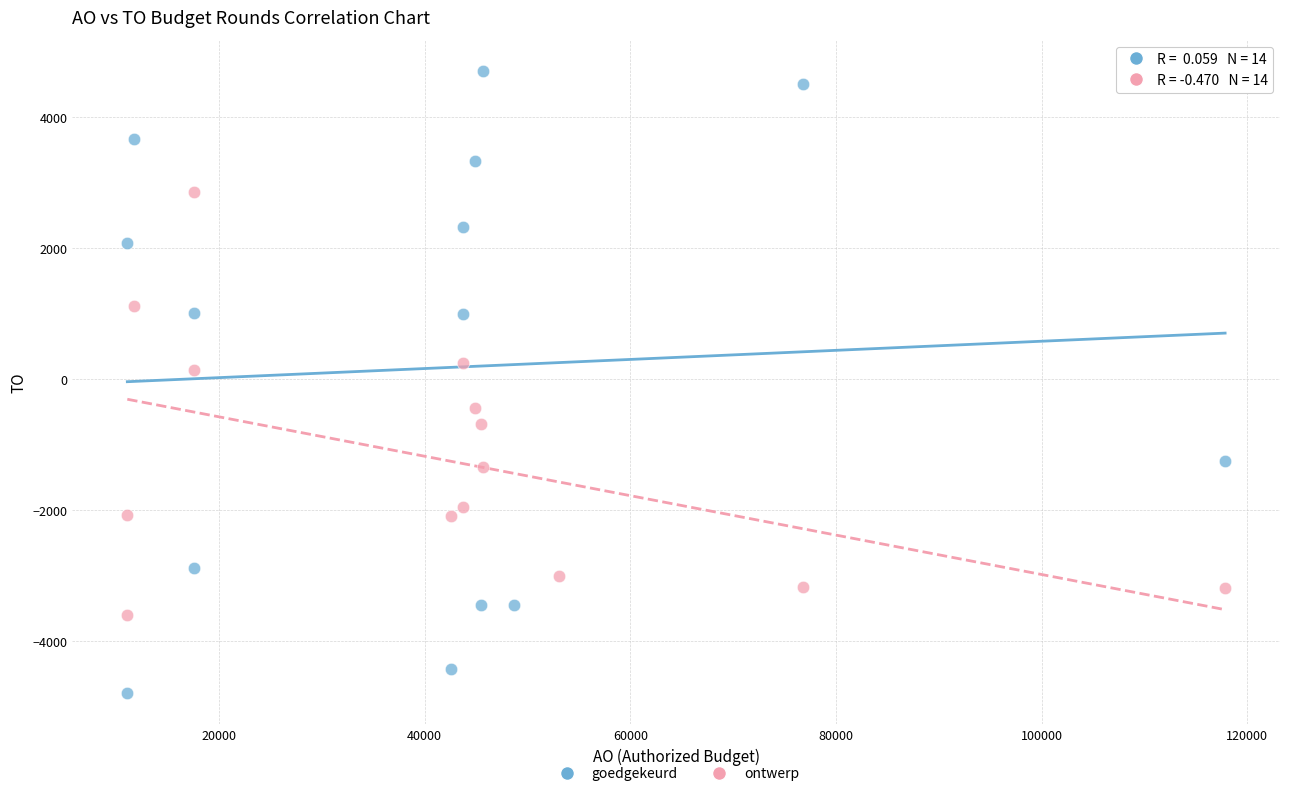

Which series reaches the minimum Y coordinate?

goedgekeurd